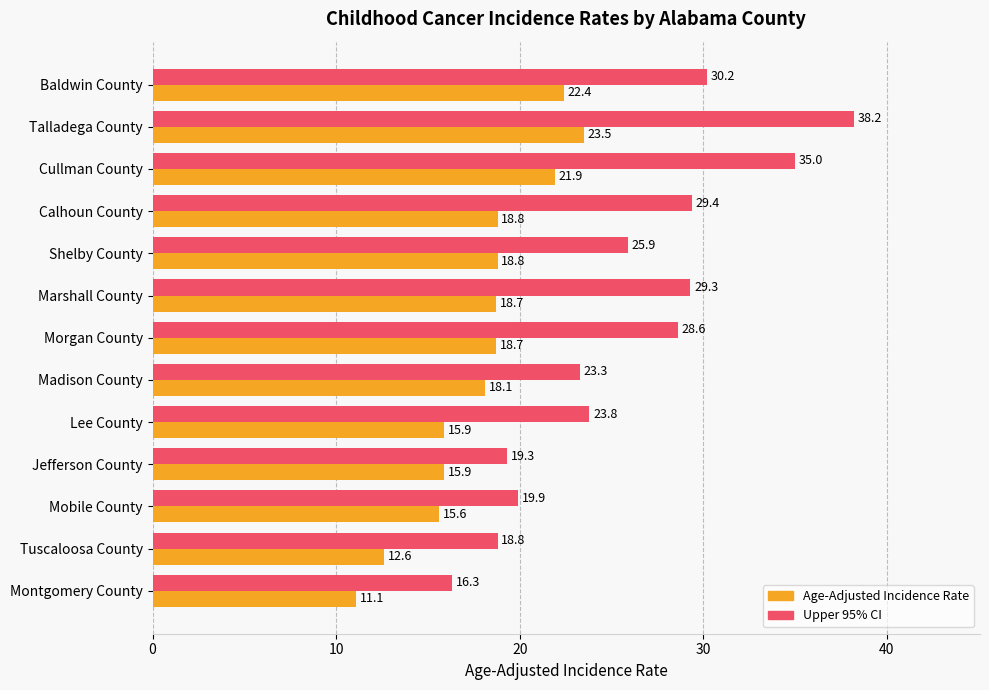

How many data points does each series have?

13